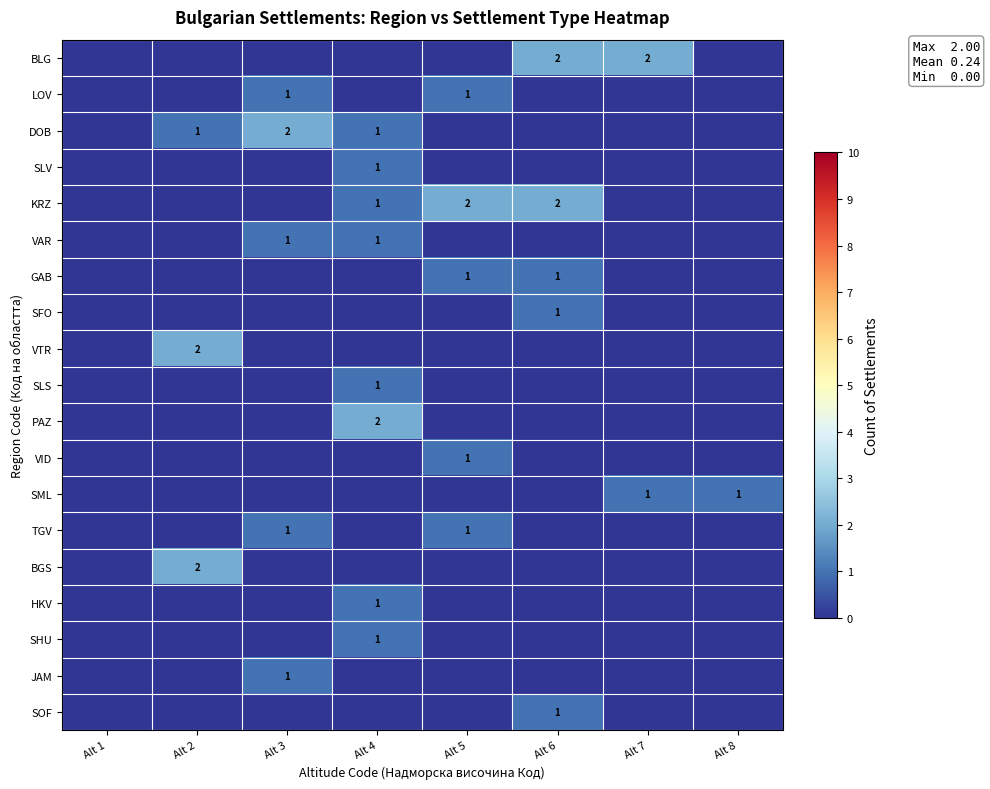

The value of LOV at Alt 3 is 1. True or false?

True